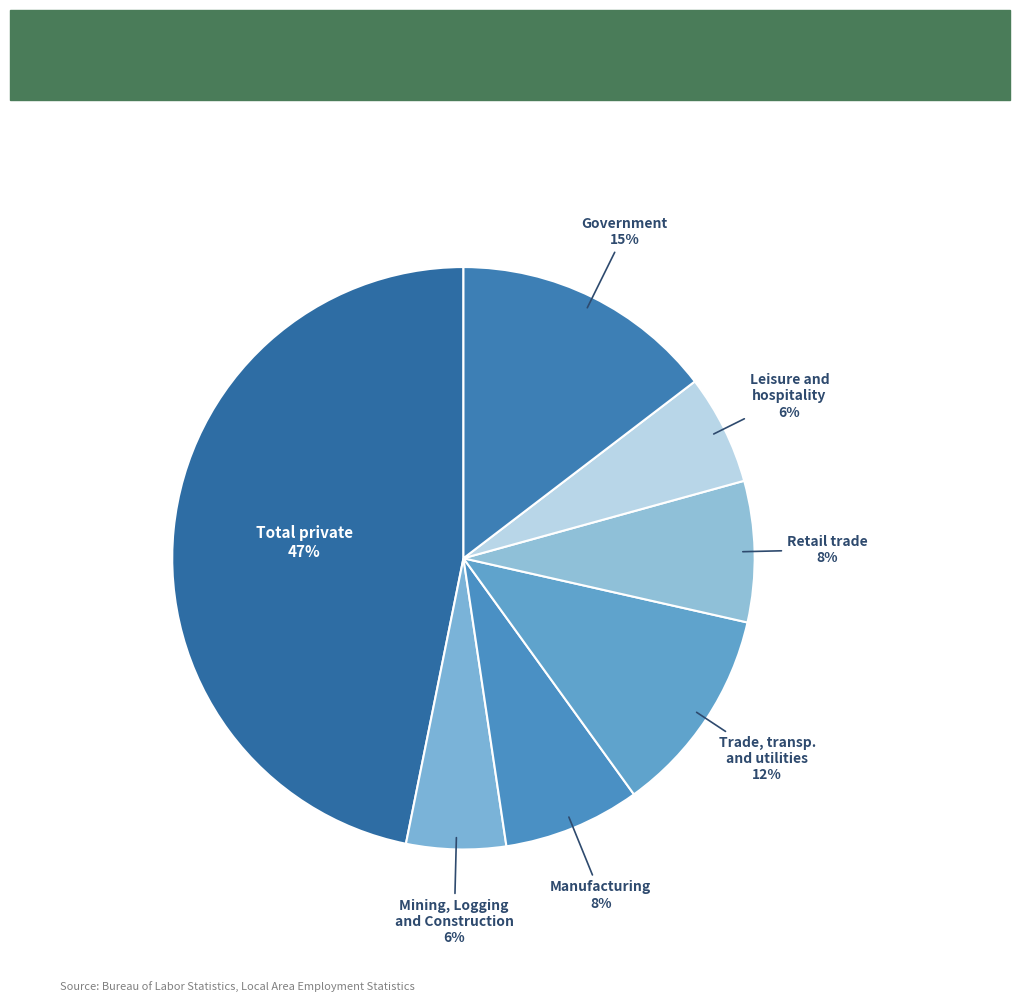

What is the largest slice in the pie chart?

Total private